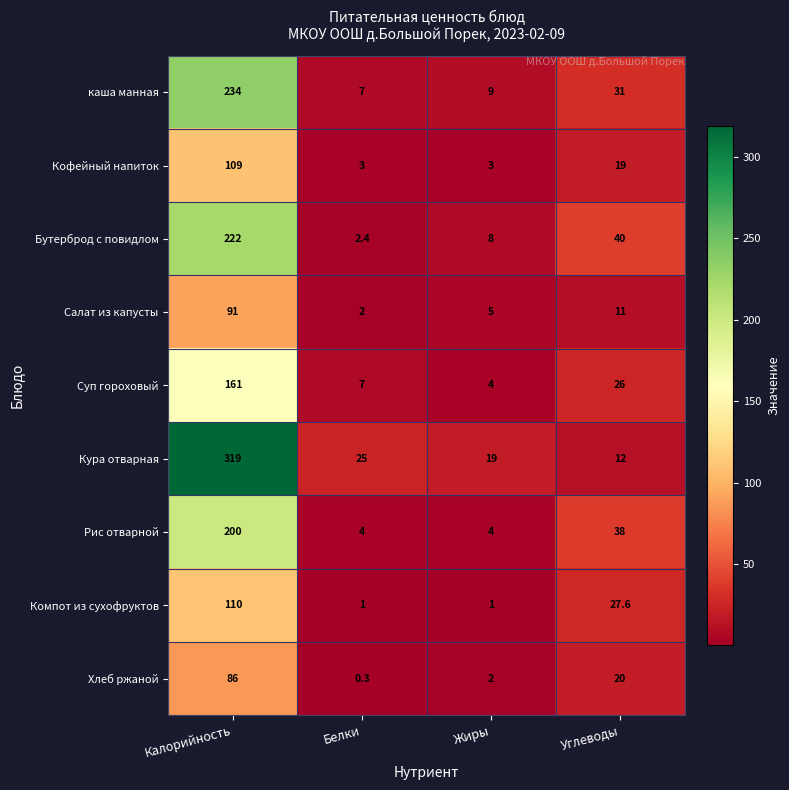

Read the Суп гороховый value at Углеводы.

26.0